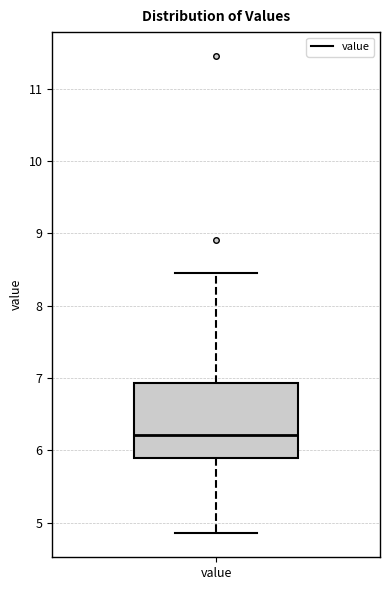

Read this box plot against the y-axis: the position of the median line, the range covered by the box, and the ends of both whiskers. The values are not printed on the chart, so give them approximately, as read against the axis.

median 6.2, box 5.9 to 6.9, whiskers 4.9 to 8.5